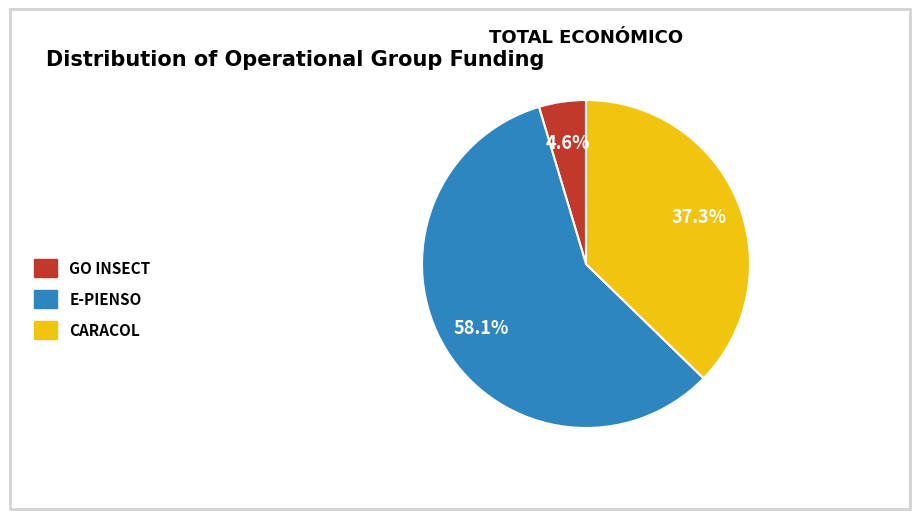

Between E-PIENSO and GO INSECT, which is larger?

E-PIENSO